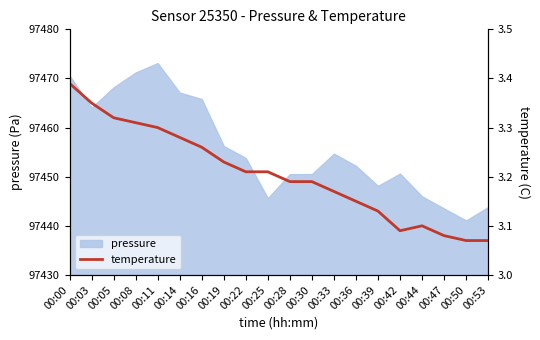

At which label does pressure reach its minimum?

00:50